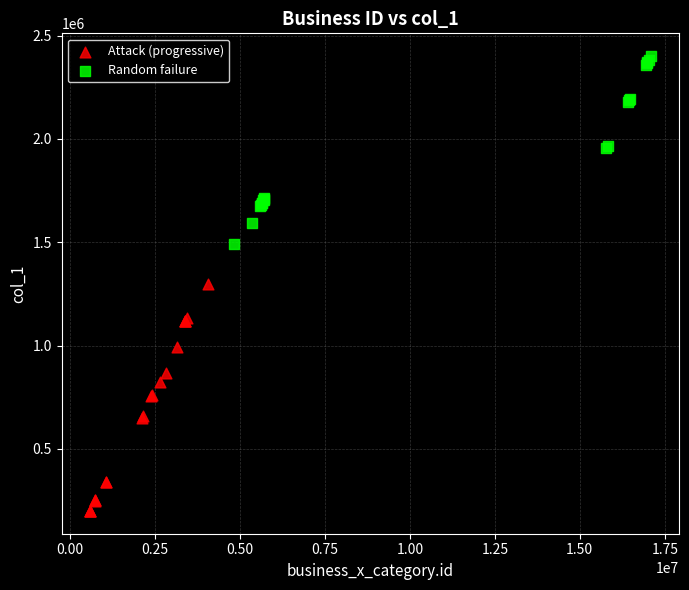

Which series contains the lowest Y value?

Attack (progressive)